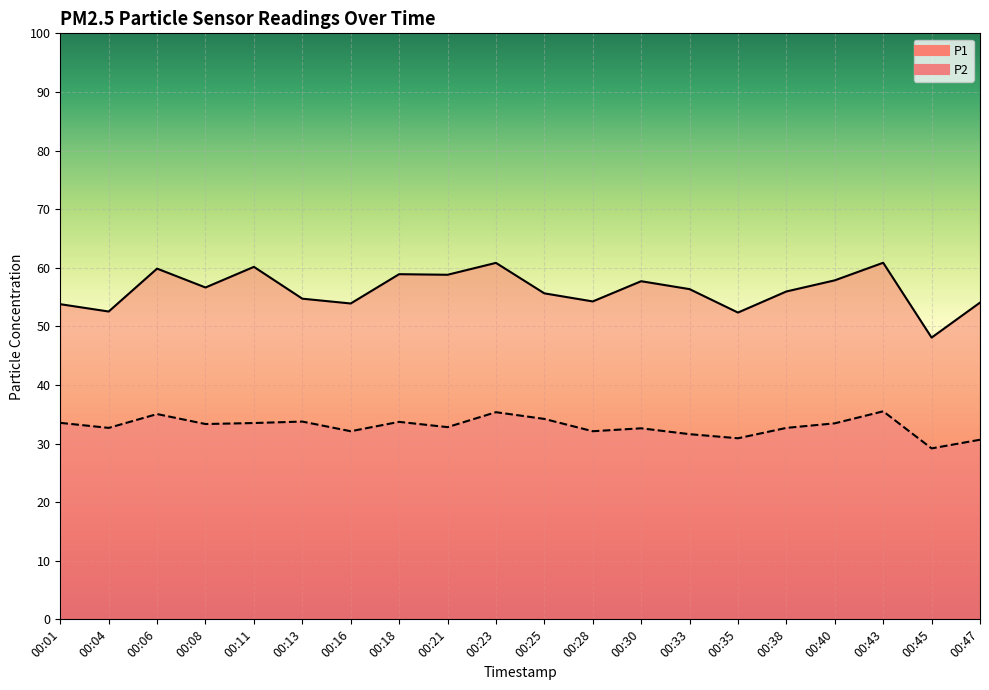

Rank the series by their maximum value, from lowest to highest.

P2, P1